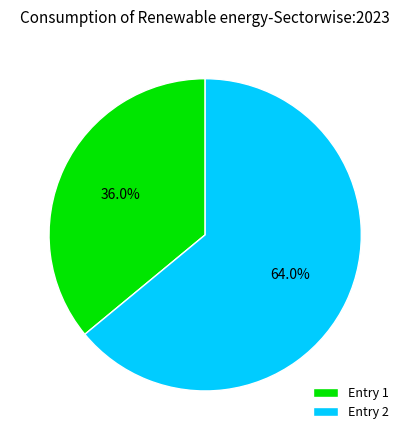

Which slice is the largest?

Entry 2